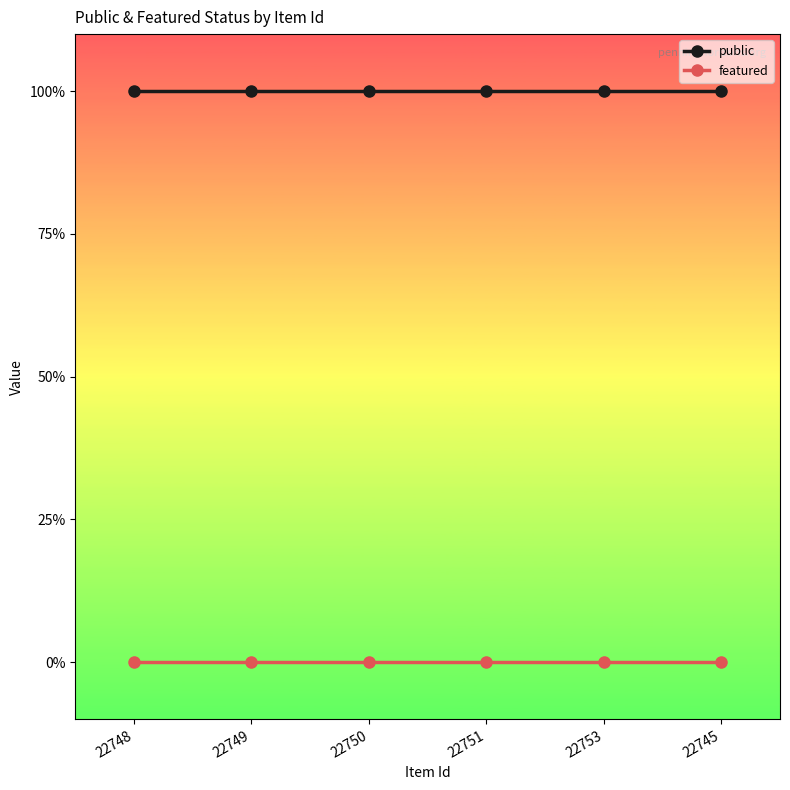

What is the label of the 5th point from the right?

22749